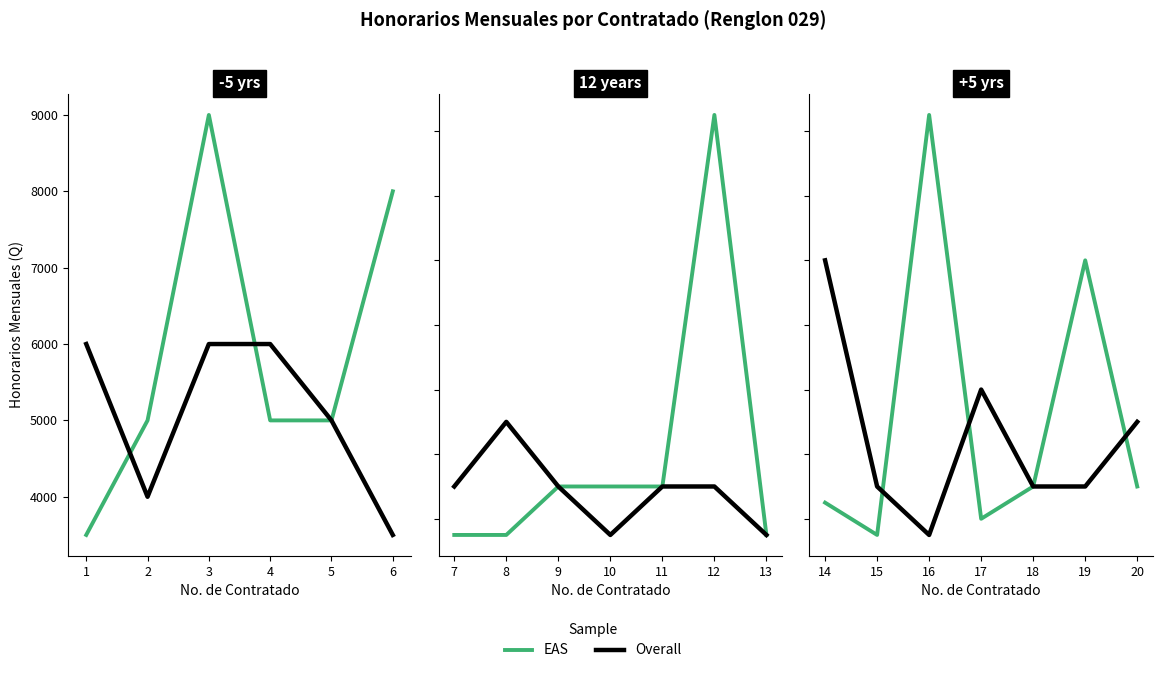

How many data points in EAS are above 5000?

2